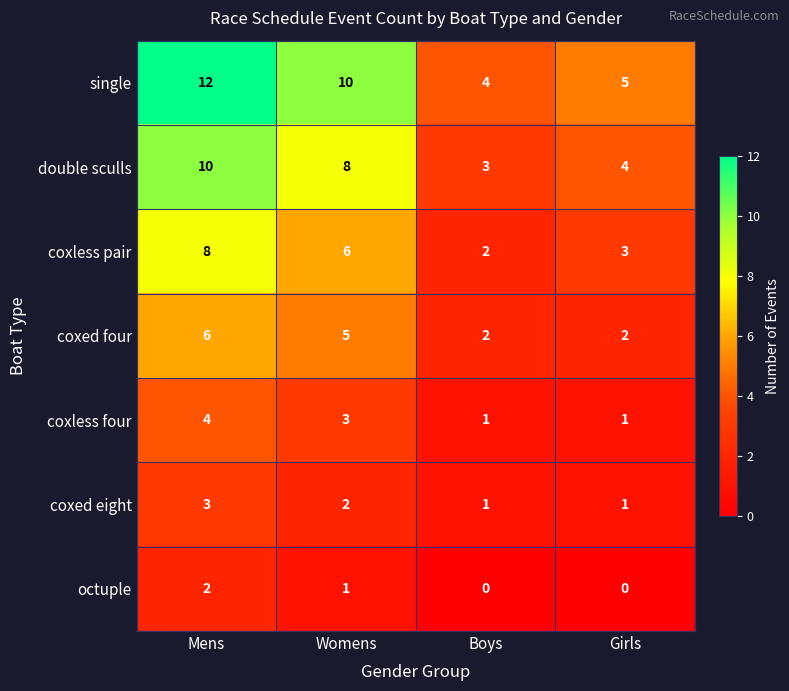

Which series has the widest spread of values?

single